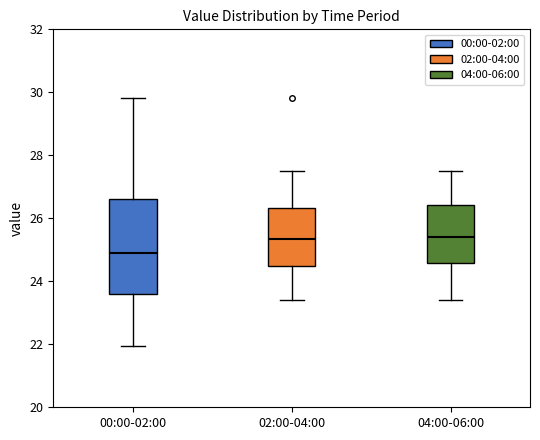

Reading left to right, read every box against the y-axis: the position of its median line, the range the box covers, and the ends of its whiskers. The values are not printed on the chart, so give them approximately, as read against the axis.

00:00-02:00: median 24.8, box 23.6 to 26.6, whiskers 22.0 to 29.8
02:00-04:00: median 25.4, box 24.4 to 26.4, whiskers 23.4 to 27.6
04:00-06:00: median 25.4, box 24.6 to 26.4, whiskers 23.4 to 27.6